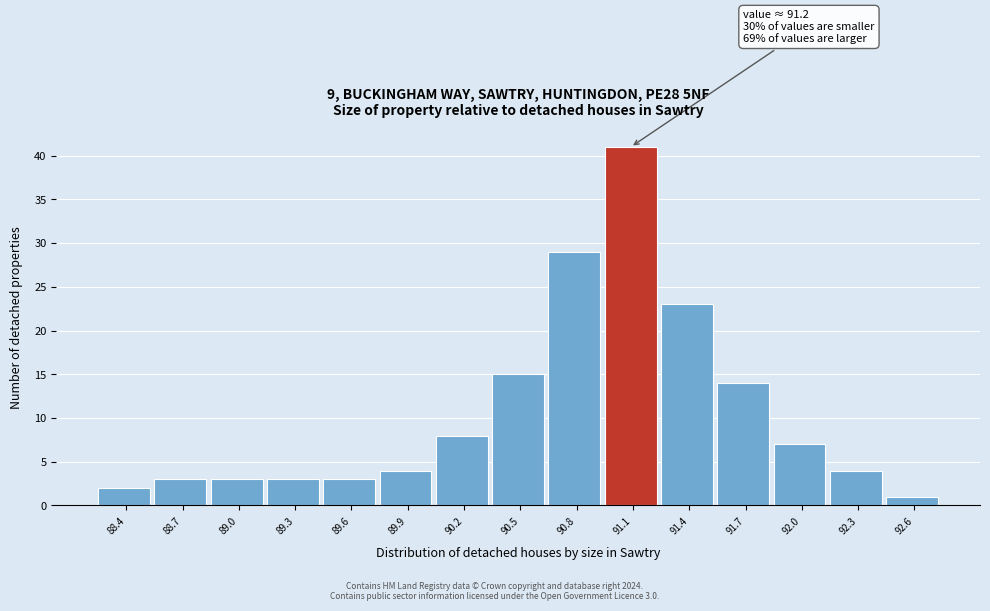

Reading right to left, what are all the values shown in this chart?

92.6=1	92.3=4	92.0=7	91.7=14	91.4=23	91.1=41	90.8=29	90.5=15	90.2=8	89.9=4	89.6=3	89.3=3	89.0=3	88.7=3	88.4=2